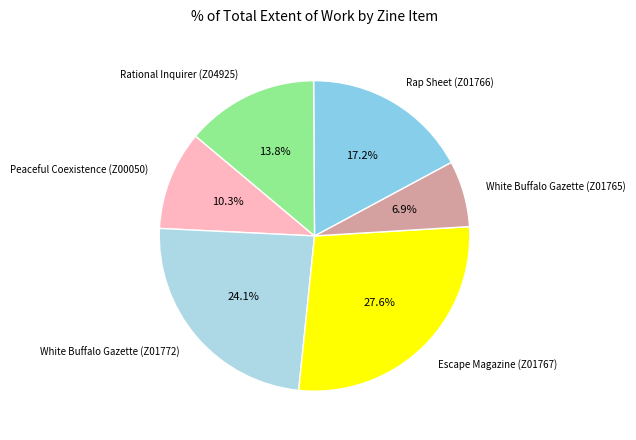

To the nearest percent, what percentage of the pie is Rap Sheet (Z01766)?

17%